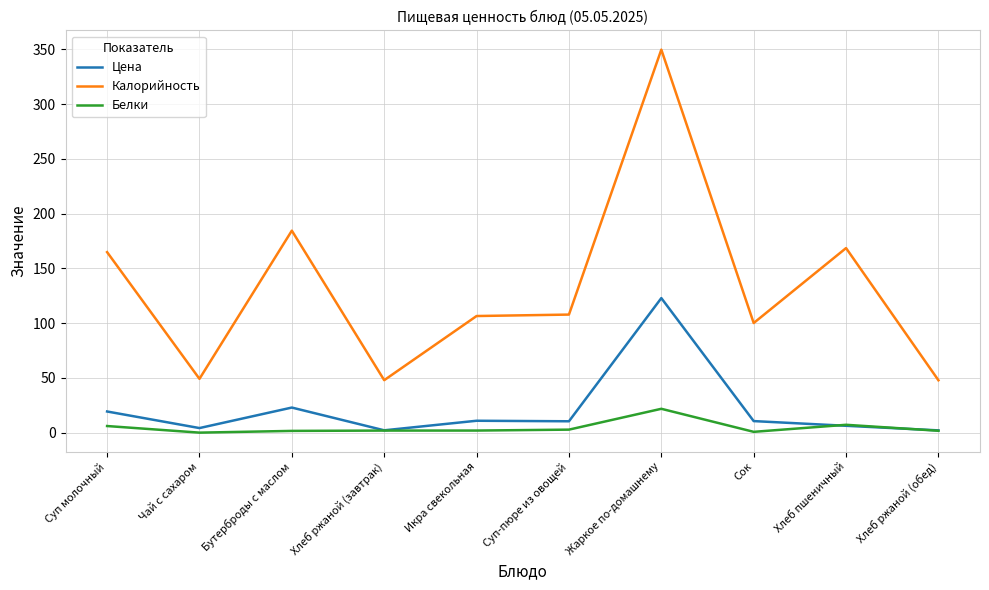

List the series in order of their peak value, highest first.

Калорийность, Цена, Белки